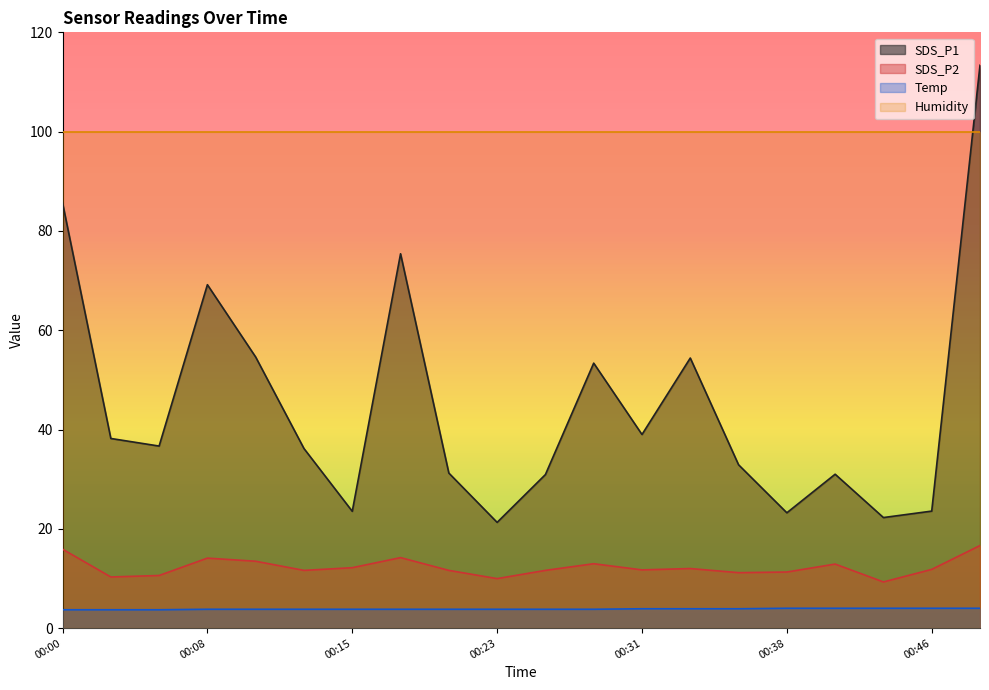

How many interior local peaks does the SDS_P1 series have?

5